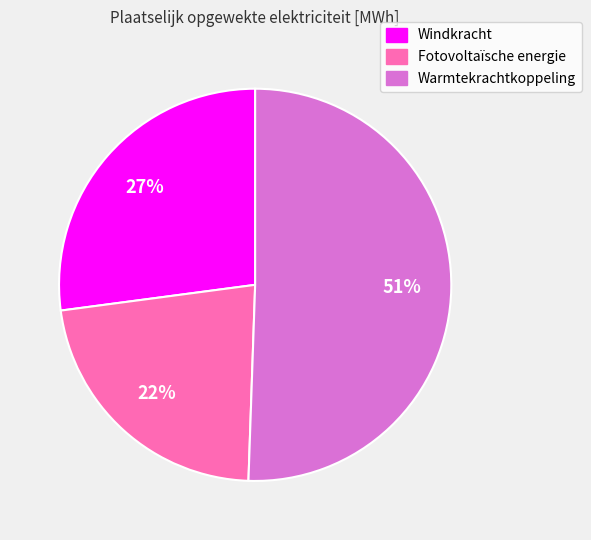

Is there a majority slice in this chart?

Yes